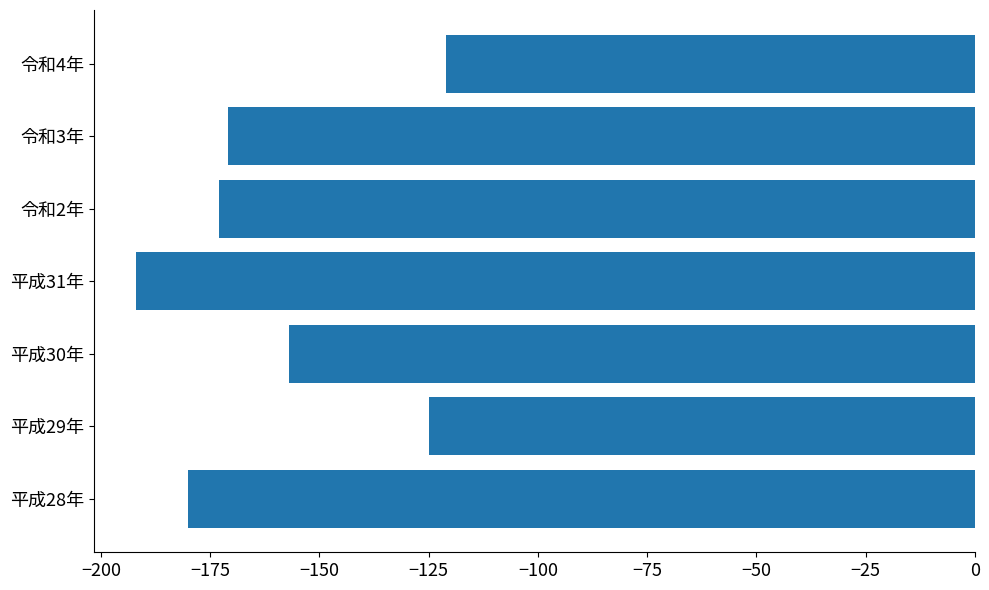

What is the average value?

-160